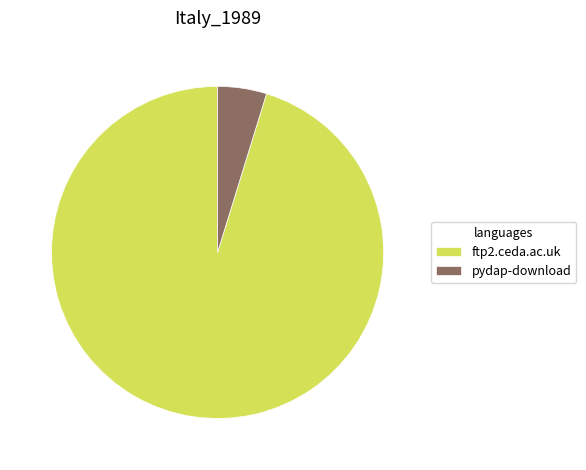

Count the number of slices in the pie.

2